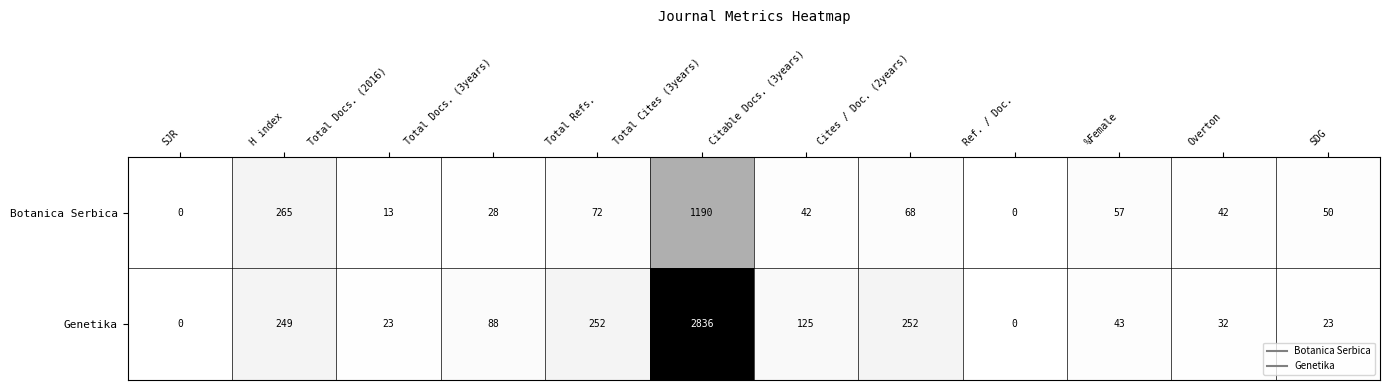

Which series has the largest total across all categories?

Genetika